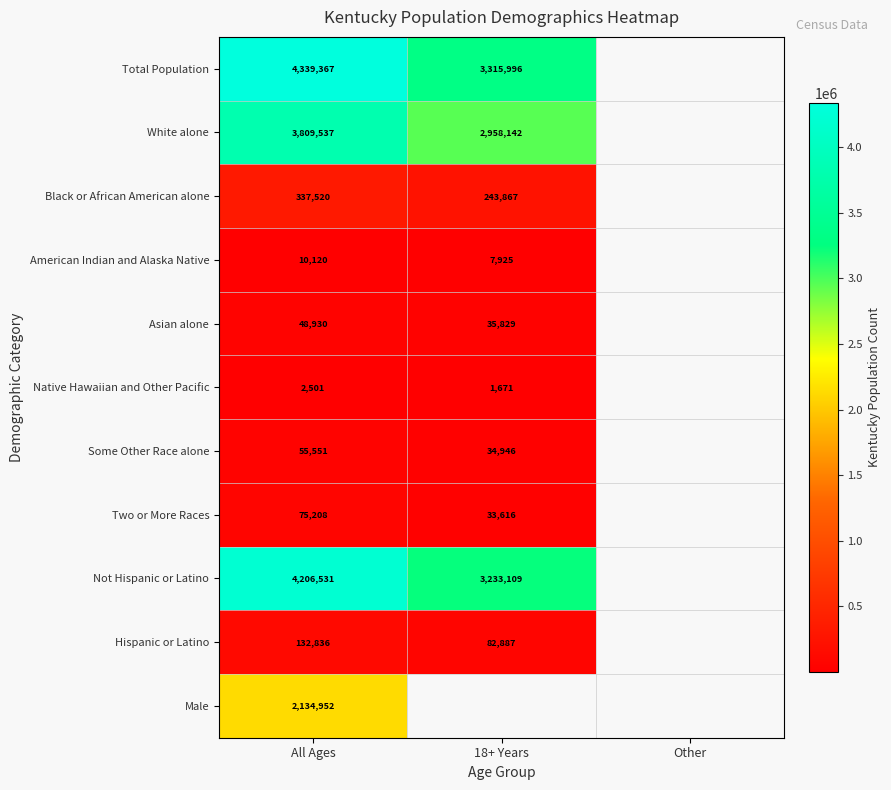

At how many categories does at least one series exceed 1963454?

2